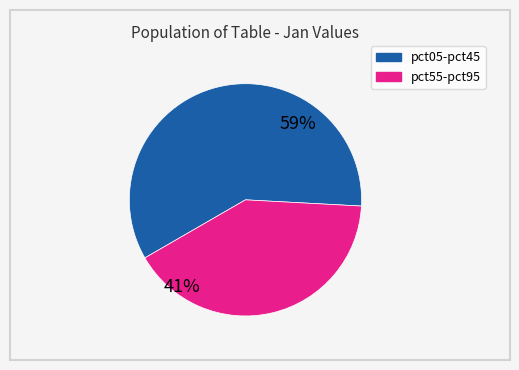

To the nearest percent, what is the average slice percentage?

50%